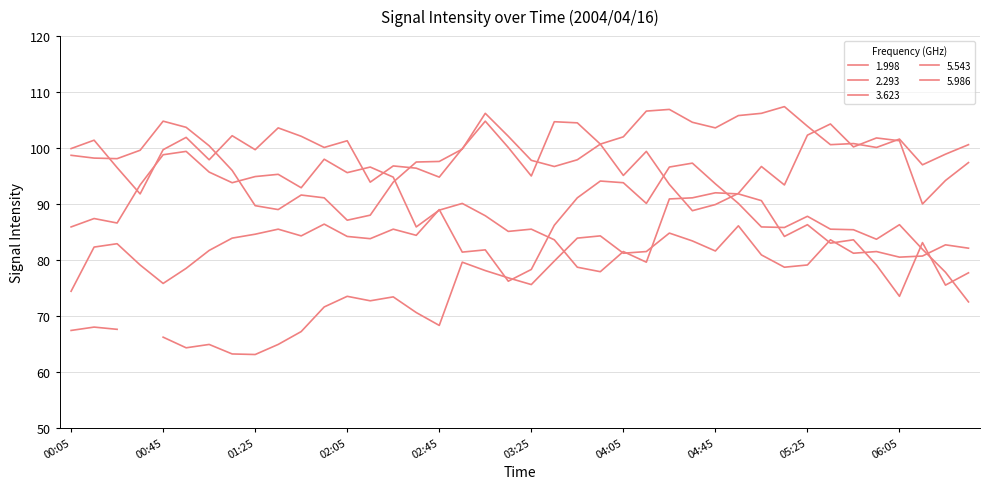

At which category does the chart reach its peak across all series?

05:15